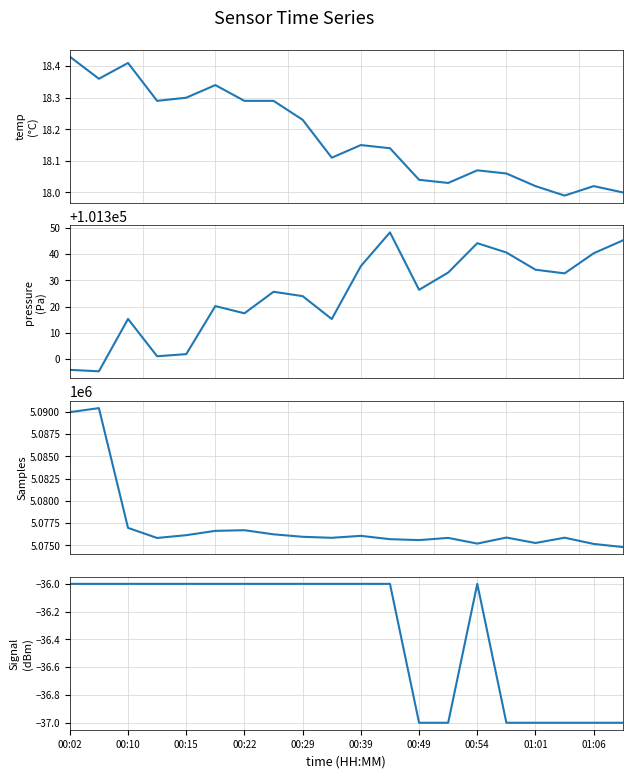

Does the chart have visible grid lines?

Yes